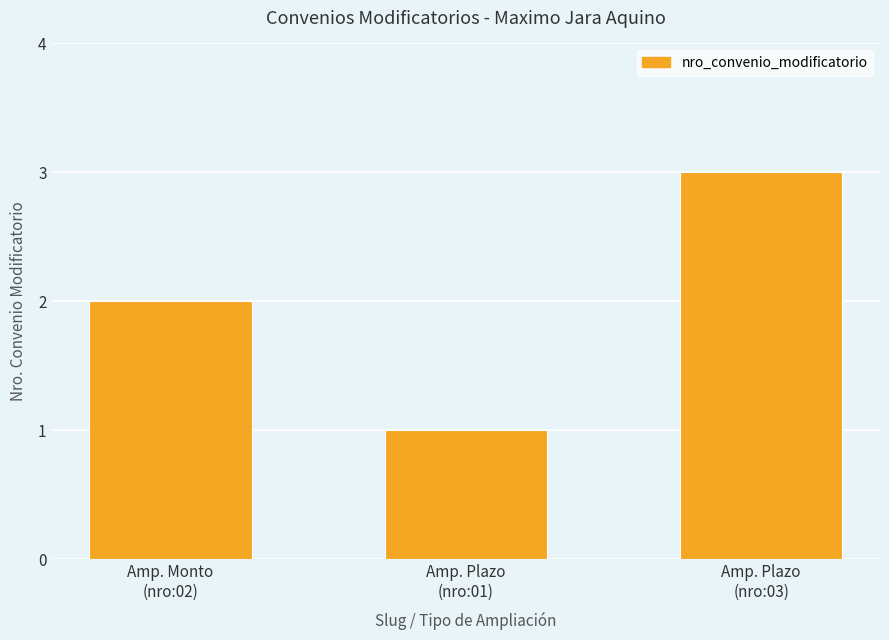

What position from the right is Amp. Monto
(nro:02)?

3